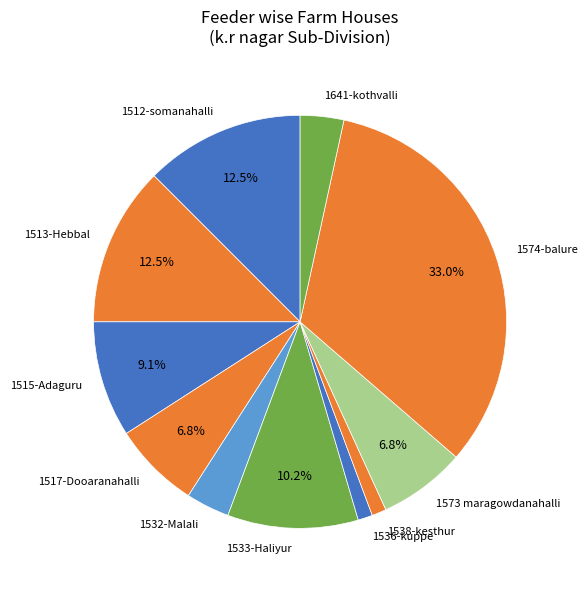

Is 1512-somanahalli the majority of the pie?

No